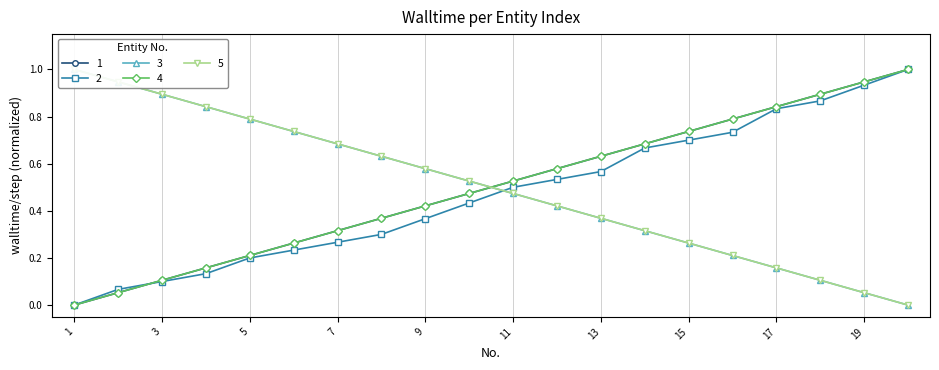

True or false: 2 has more than 0 interior local peaks.

False